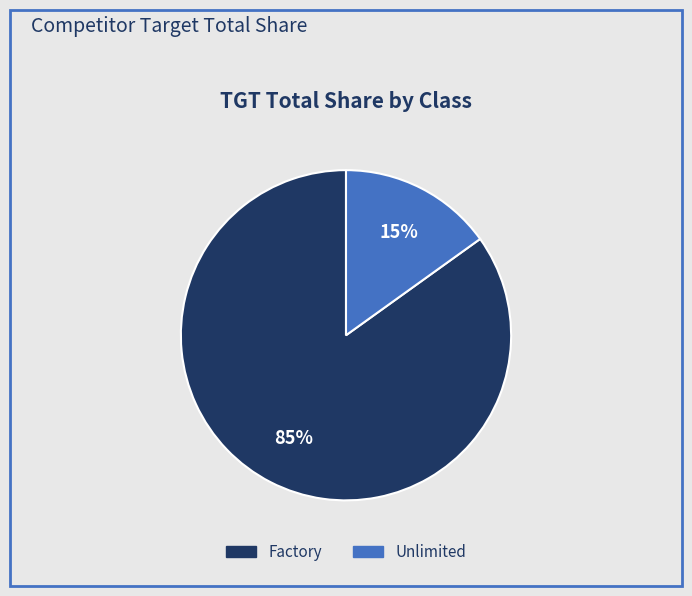

The Factory slice represents 75% of the pie. True or false?

False